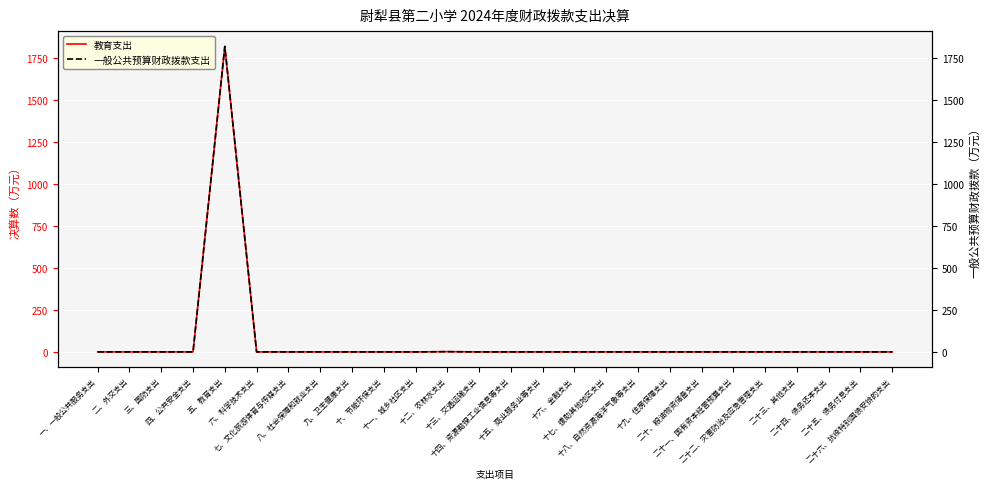

List the labels in order of 教育支出 value, largest first.

五、教育支出, 十二、农林水支出, 一、一般公共服务支出, 二、外交支出, 三、国防支出, 四、公共安全支出, 六、科学技术支出, 七、文化旅游体育与传媒支出, 八、社会保障和就业支出, 九、卫生健康支出, 十、节能环保支出, 十一、城乡社区支出, 十三、交通运输支出, 十四、资源勘探工业信息等支出, 十五、商业服务业等支出, 十六、金融支出, 十七、援助其他地区支出, 十八、自然资源海洋气象等支出, 十九、住房保障支出, 二十、粮油物资储备支出, 二十一、国有资本经营预算支出, 二十二、灾害防治及应急管理支出, 二十三、其他支出, 二十四、债务还本支出, 二十五、债务付息支出, 二十六、抗疫特别国债安排的支出